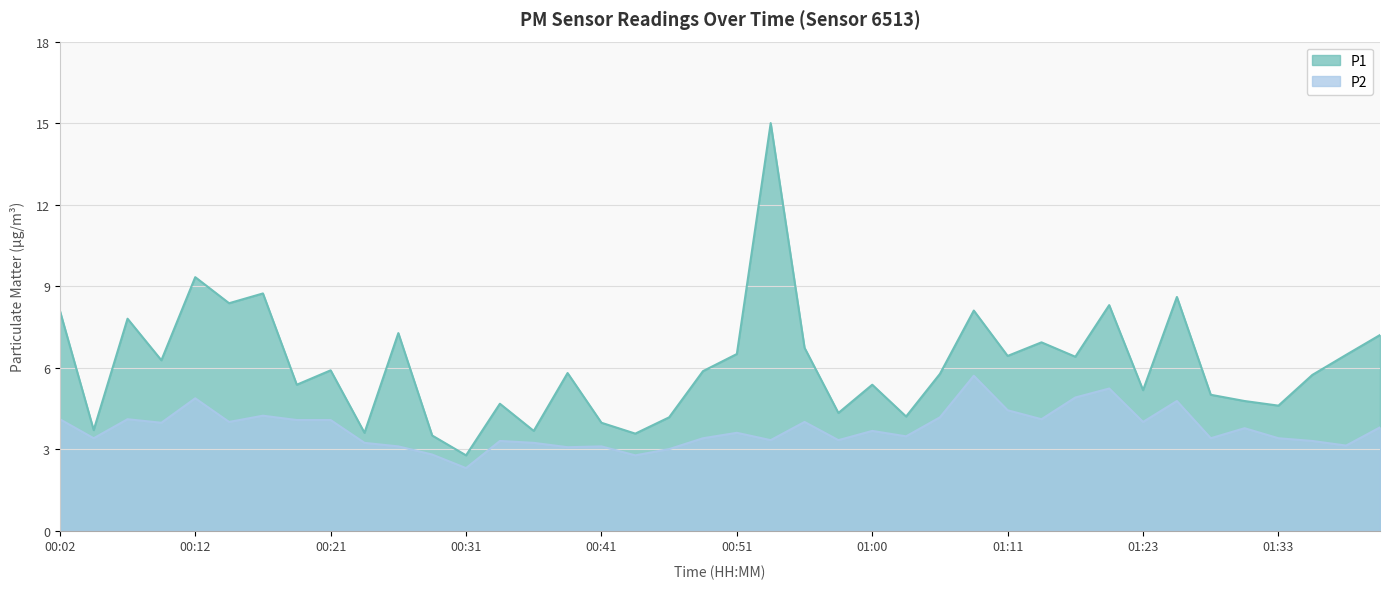

Reading left to right, what are all the values shown in this chart?

P1: 00:02=8.1	00:04=3.7	00:07=7.8	00:09=6.3	00:12=9.3	00:14=8.4	00:16=8.7	00:19=5.4	00:21=5.9	00:24=3.6	00:26=7.3	00:29=3.5	00:31=2.8	00:33=4.7	00:36=3.7	00:38=5.8	00:41=4.0	00:43=3.6	00:46=4.2	00:48=5.9	00:51=6.5	00:53=15.0	00:56=6.7	00:58=4.3	01:00=5.4	01:03=4.2	01:06=5.8	01:08=8.1	01:11=6.4	01:13=6.9	01:18=6.4	01:21=8.3	01:23=5.2	01:26=8.6	01:28=5.0	01:30=4.8	01:33=4.6	01:35=5.7	01:38=6.5	01:40=7.2
P2: 00:02=4.1	00:04=3.4	00:07=4.1	00:09=4.0	00:12=4.9	00:14=4.0	00:16=4.2	00:19=4.1	00:21=4.1	00:24=3.2	00:26=3.1	00:29=2.8	00:31=2.3	00:33=3.3	00:36=3.2	00:38=3.1	00:41=3.1	00:43=2.8	00:46=3.0	00:48=3.4	00:51=3.6	00:53=3.3	00:56=4.0	00:58=3.3	01:00=3.7	01:03=3.5	01:06=4.2	01:08=5.7	01:11=4.4	01:13=4.1	01:18=4.9	01:21=5.2	01:23=4.0	01:26=4.8	01:28=3.4	01:30=3.8	01:33=3.4	01:35=3.3	01:38=3.1	01:40=3.8